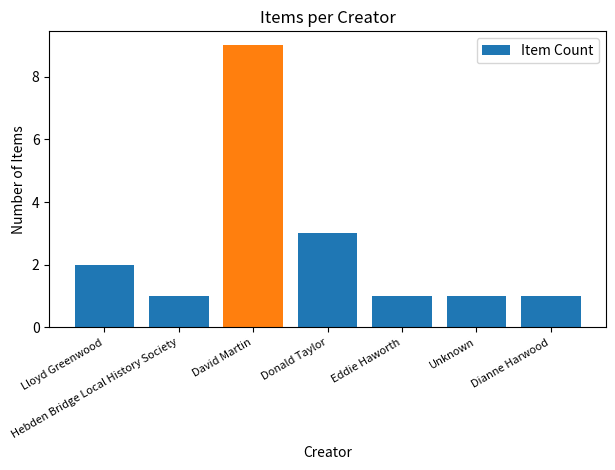

Reading left to right, what are all the values shown in this chart?

Lloyd Greenwood=2	Hebden Bridge Local History Society=1	David Martin=9	Donald Taylor=3	Eddie Haworth=1	Unknown=1	Dianne Harwood=1